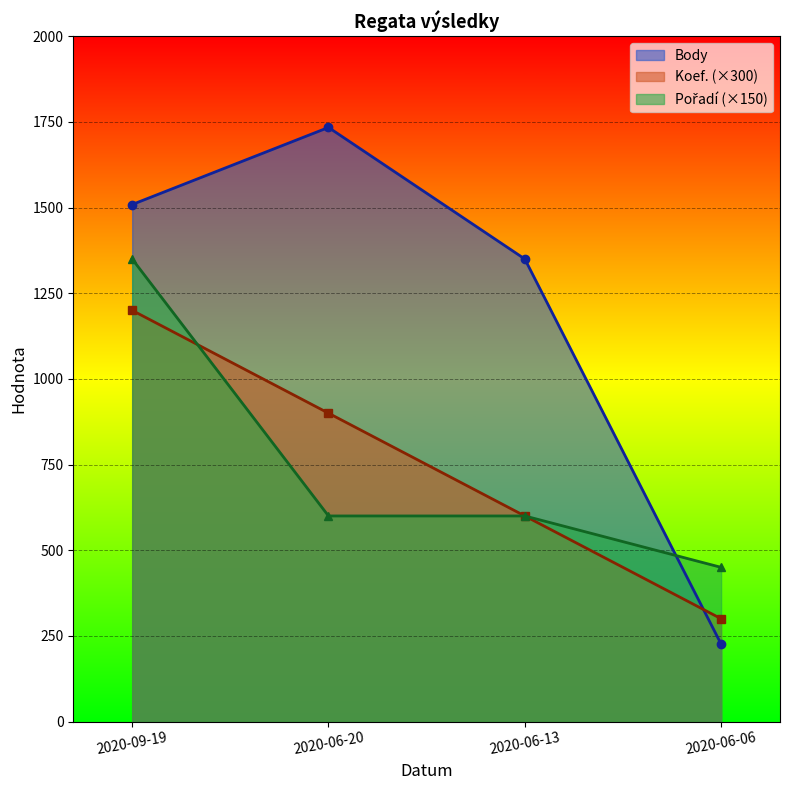

What is the greatest value displayed?

1734